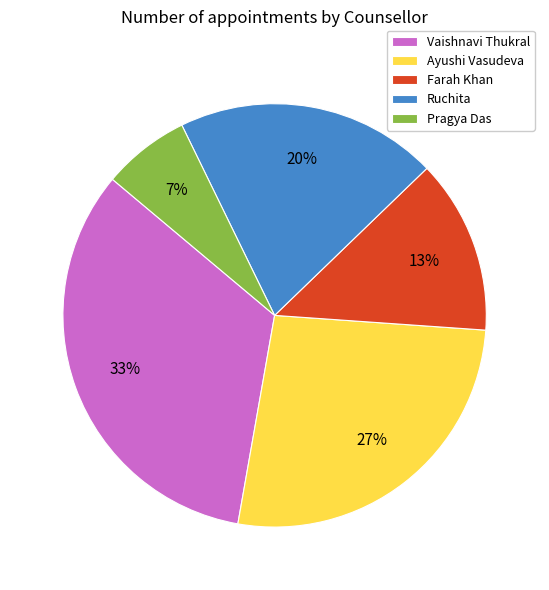

Is there any slice that represents more than half of the pie?

No